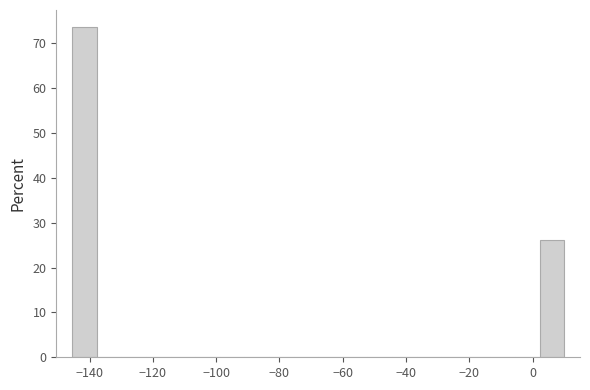

Around what value on the x-axis is the tallest bar? Give the approximate position of its centre, as read against the axis.

-142